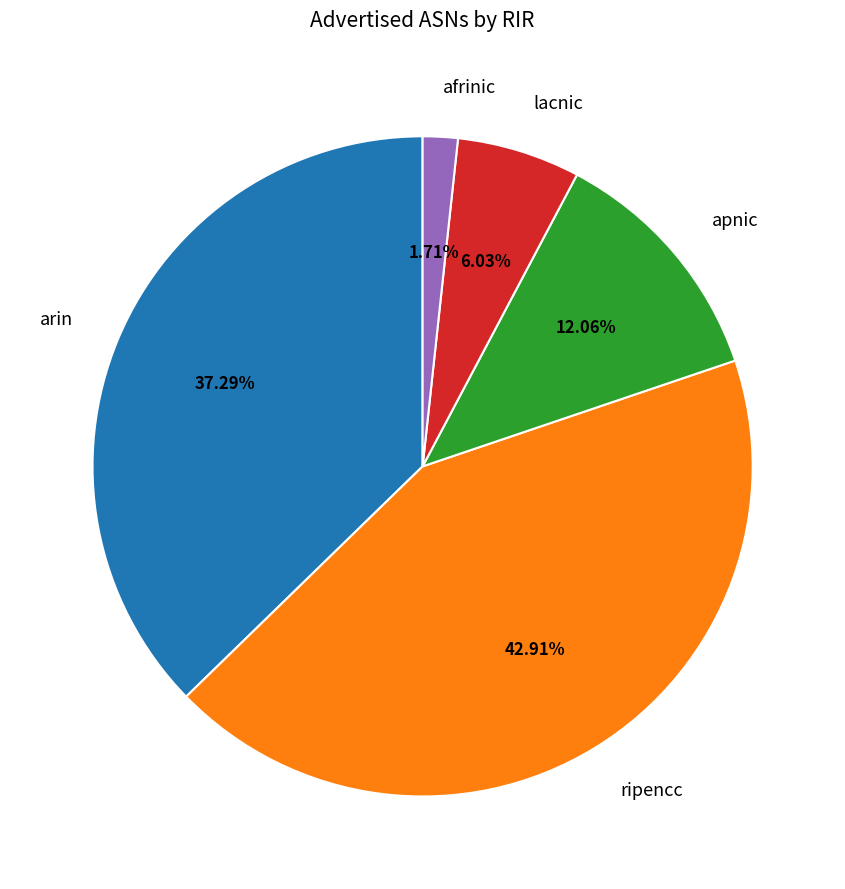

To the nearest percent, what portion does afrinic represent?

2%